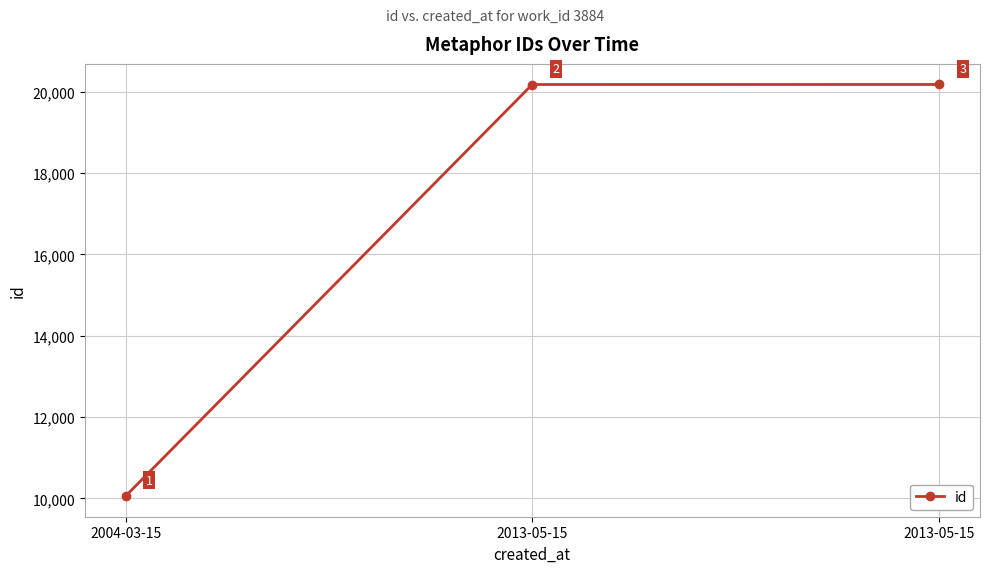

How many lines are shown in the chart?

1